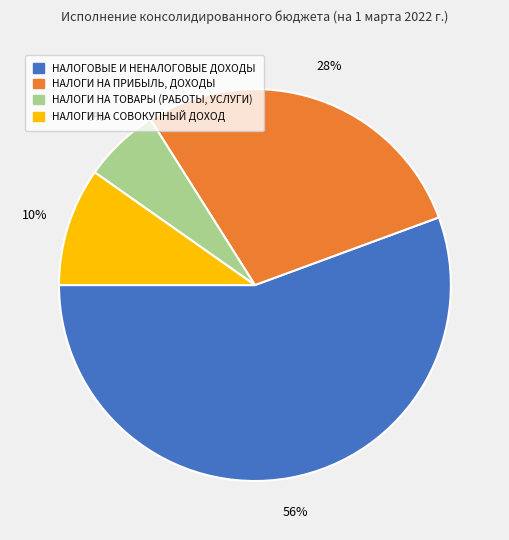

The НАЛОГОВЫЕ И НЕНАЛОГОВЫЕ ДОХОДЫ slice represents 67% of the pie. True or false?

False